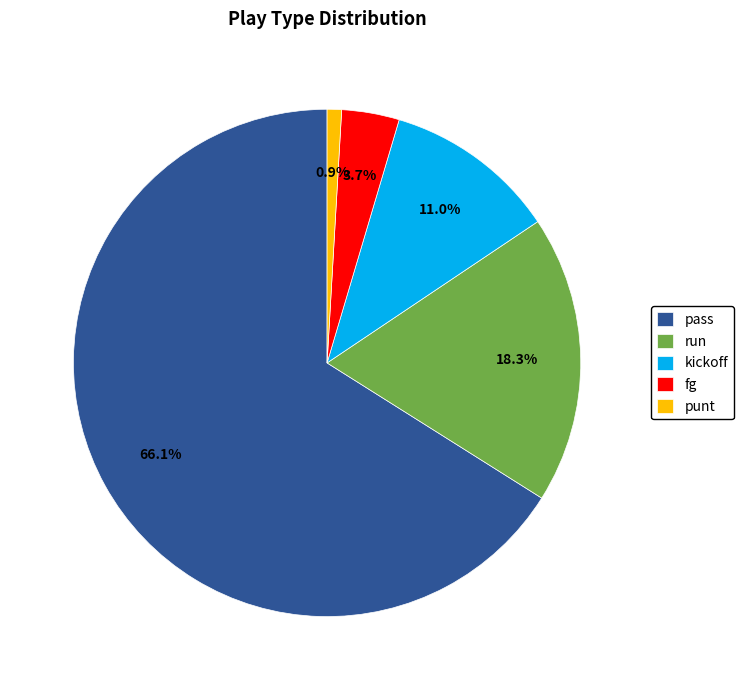

Rank the categories by value from highest to lowest.

pass, run, kickoff, fg, punt